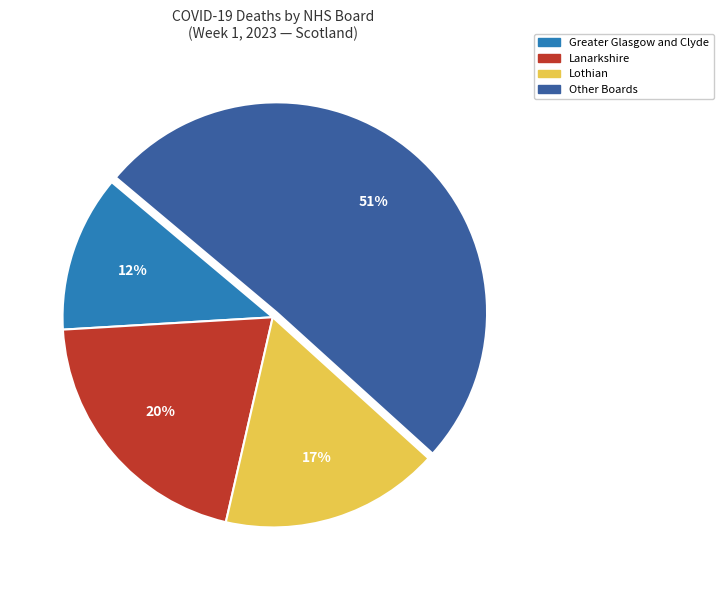

Is there a majority slice in this chart?

Yes